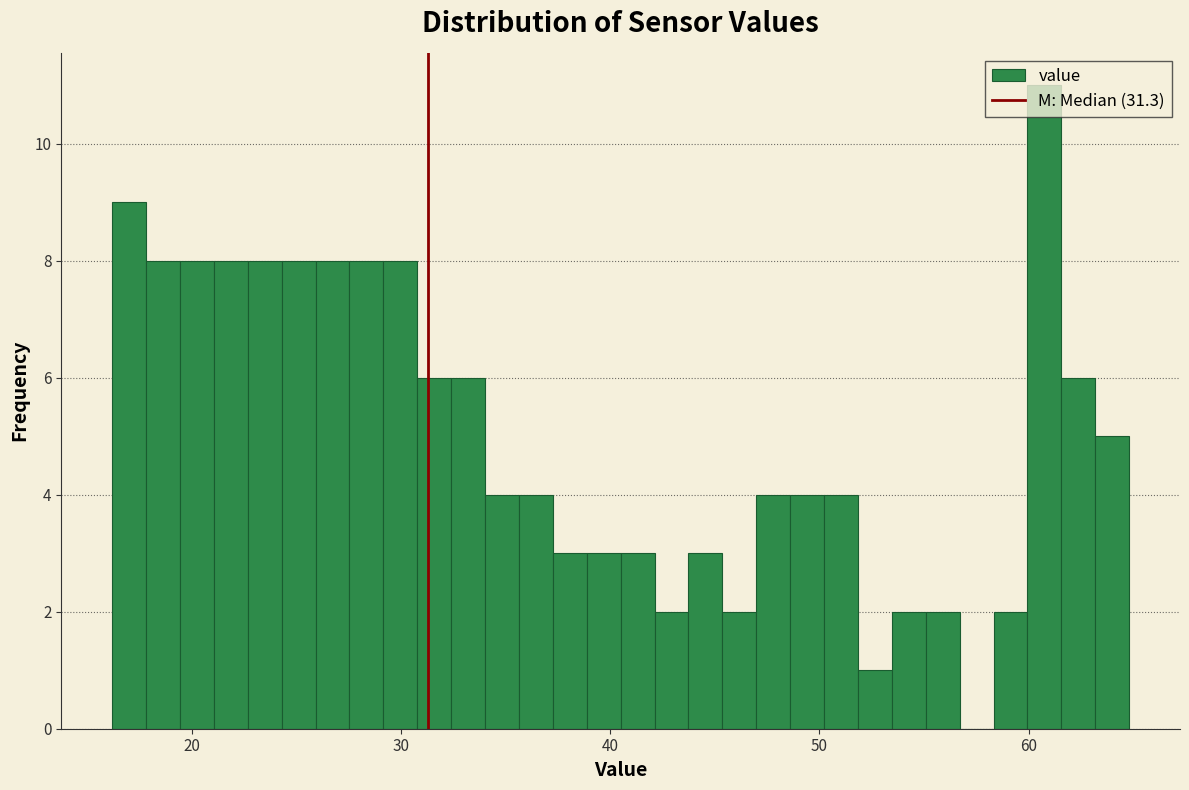

Around what value on the x-axis is the tallest bar? Give the approximate position of its centre, as read against the axis.

61